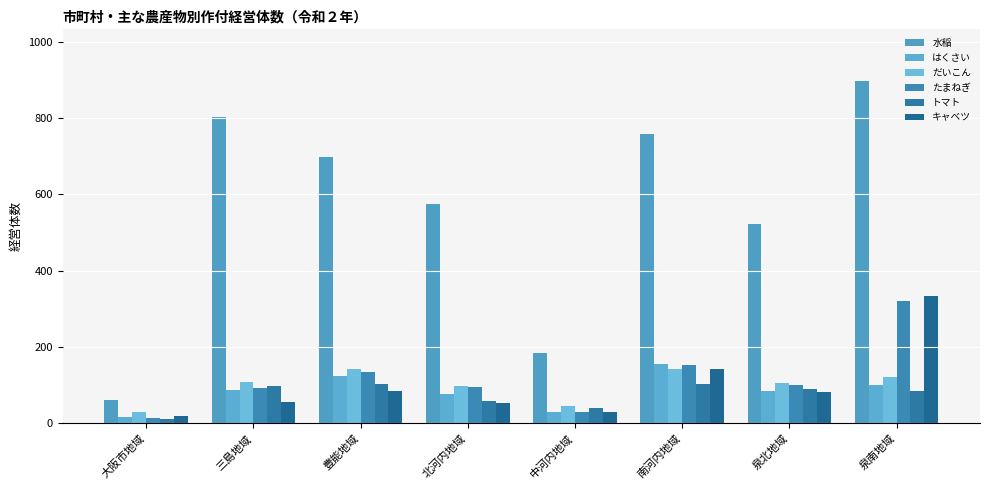

How many bars are there in each group?

6